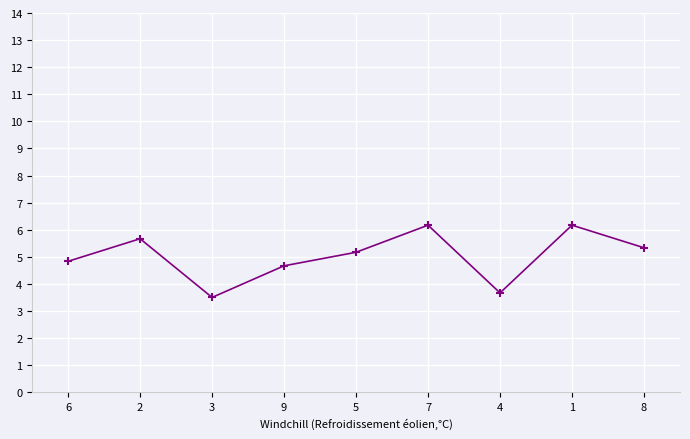

How many data points are above 5?

5